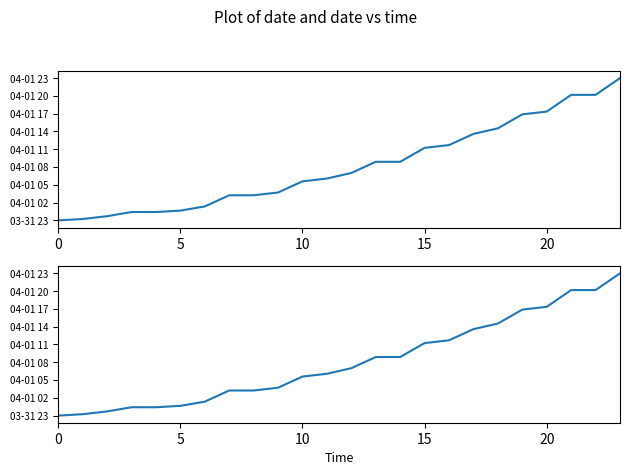

The value at 7 is 16.3. True or false?

True